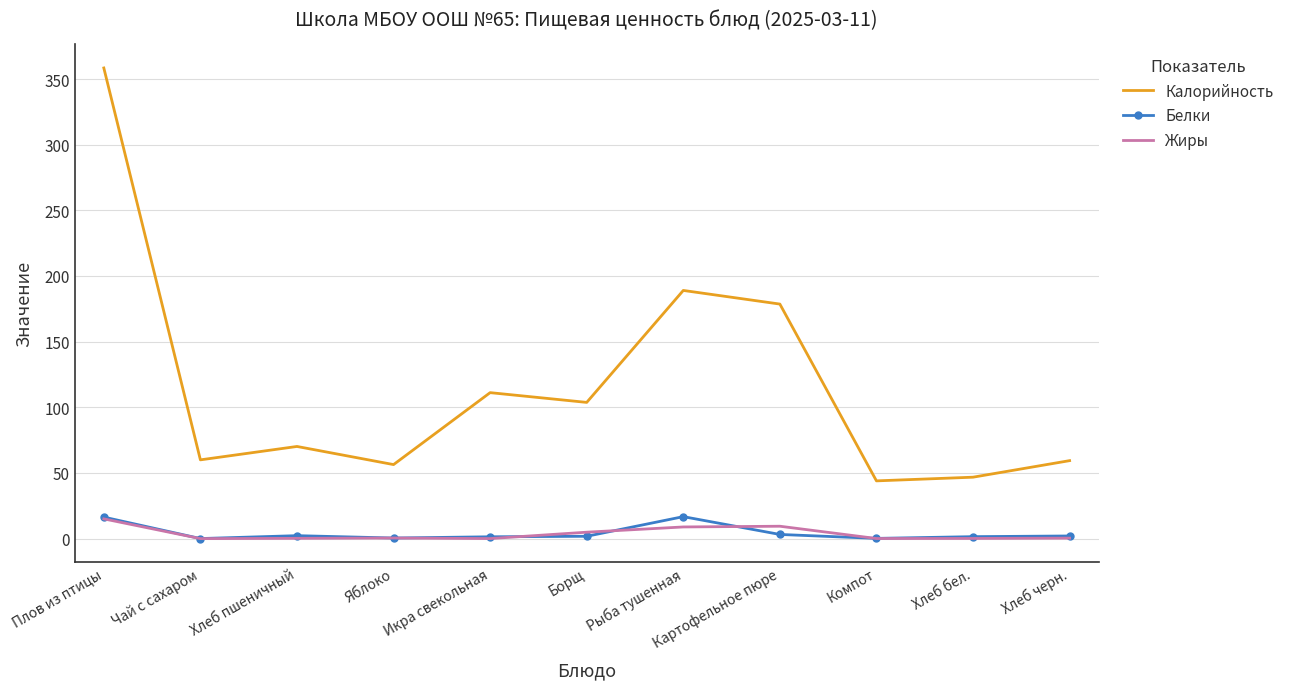

How many interior local peaks does the Калорийность series have?

3